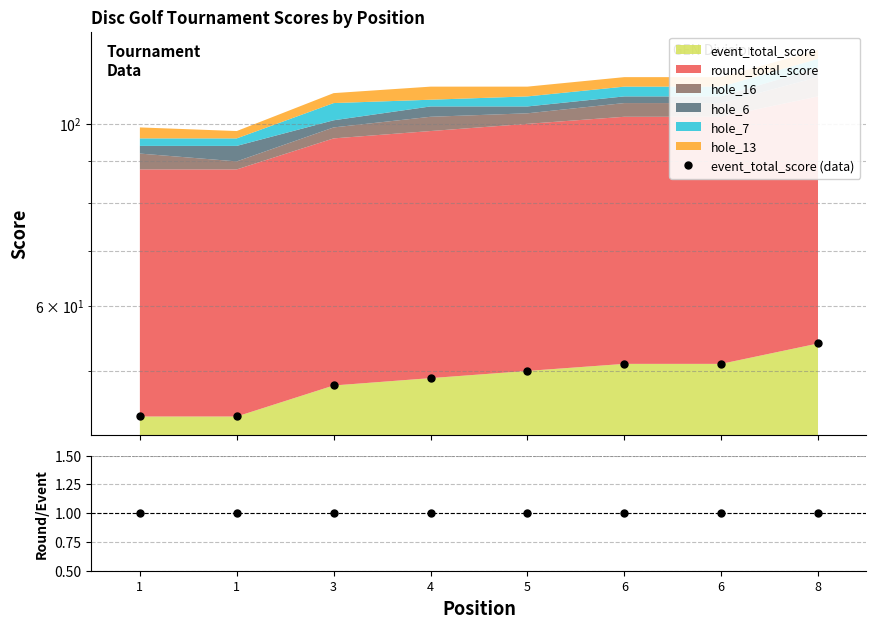

True or false: Round/Event has more than 1 interior local peaks.

False